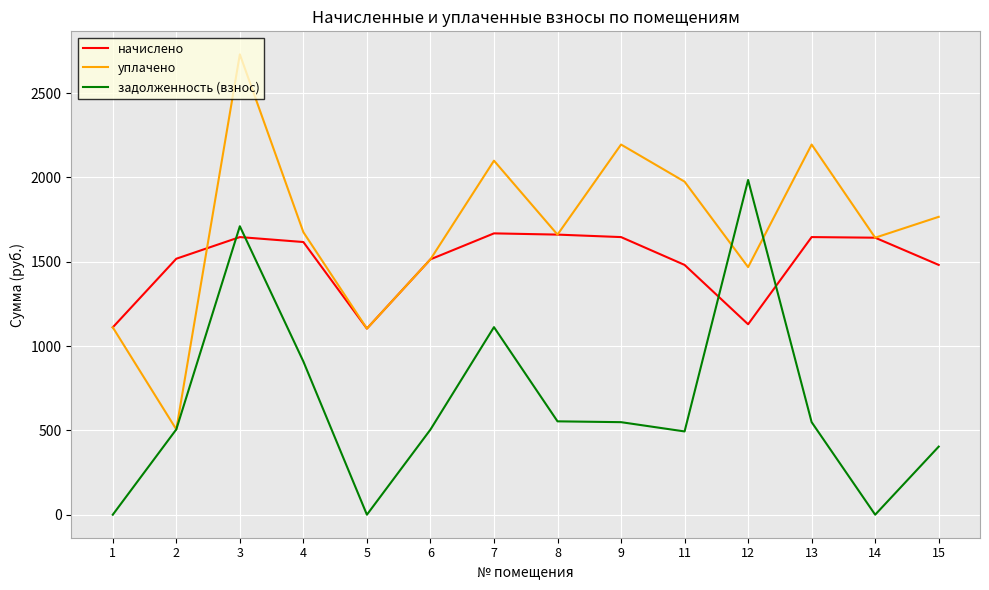

How many categories are shown in the chart?

14